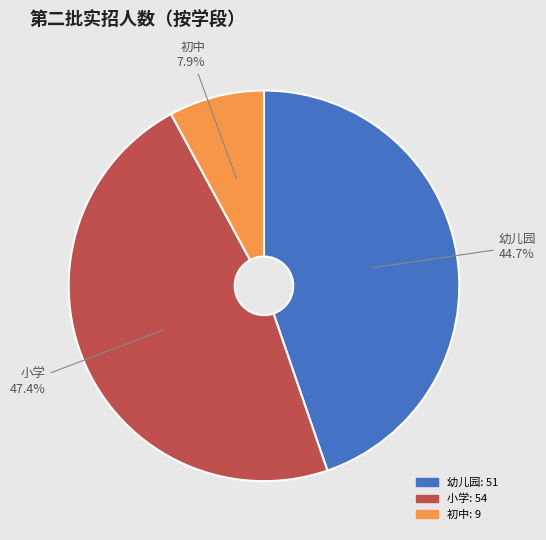

Which category has the biggest portion of the pie?

小学